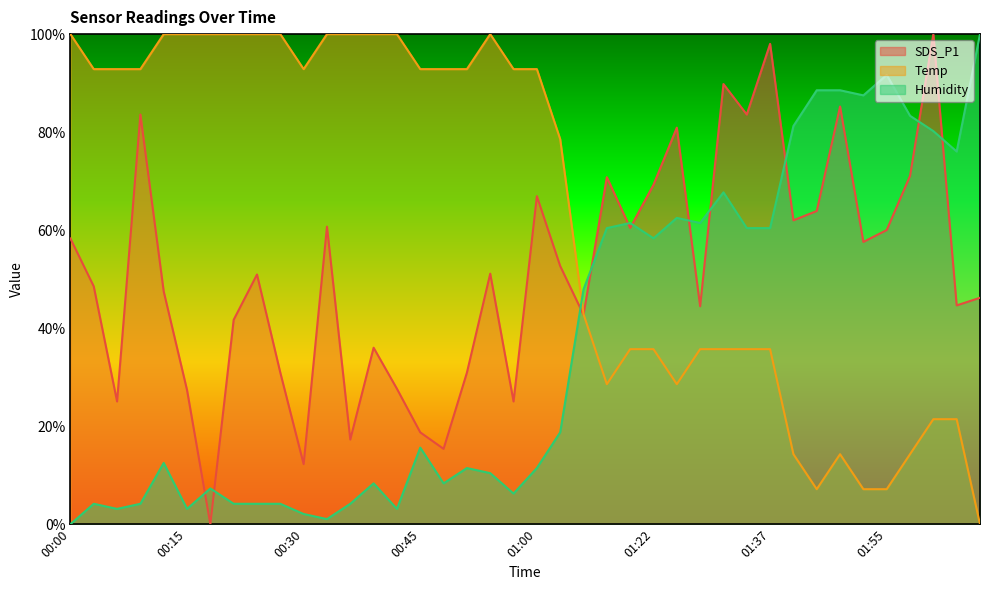

How many values in SDS_P1 are above zero?

39